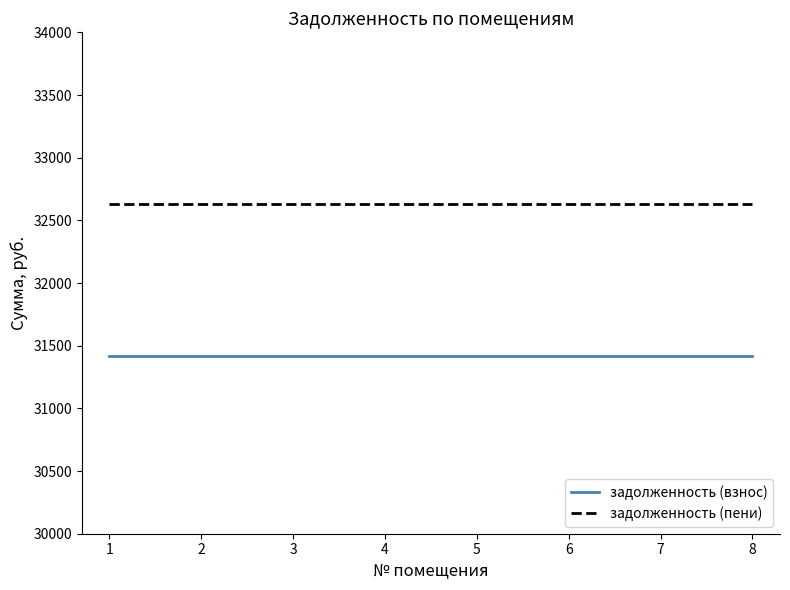

At how many categories does at least one series exceed 32226?

8